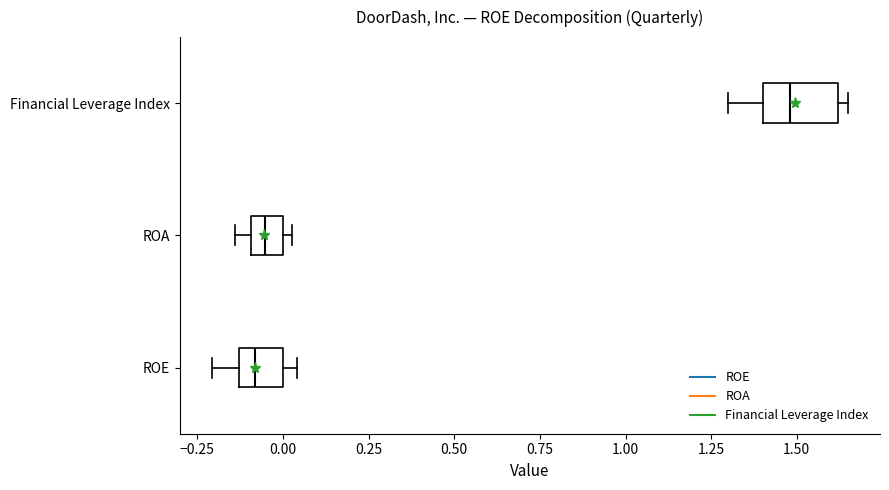

Which box is the widest, from its left edge to its right edge?

Financial Leverage Index